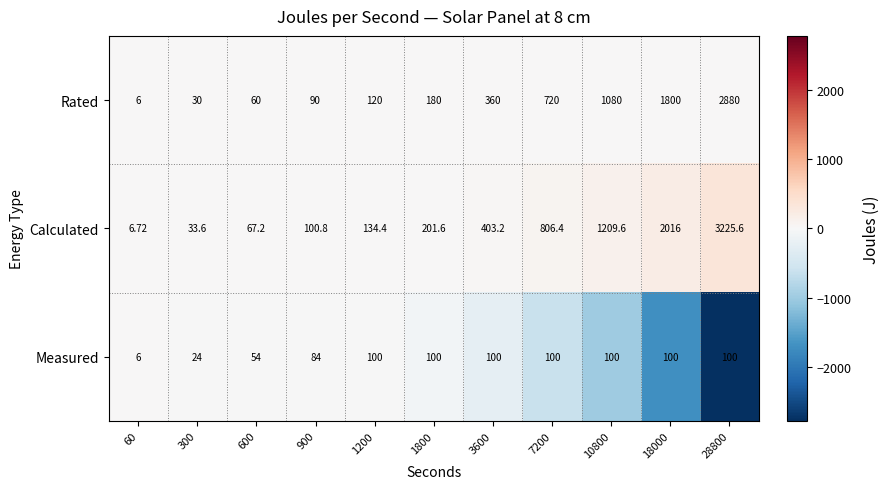

Which series has the largest range (max minus min)?

Calculated